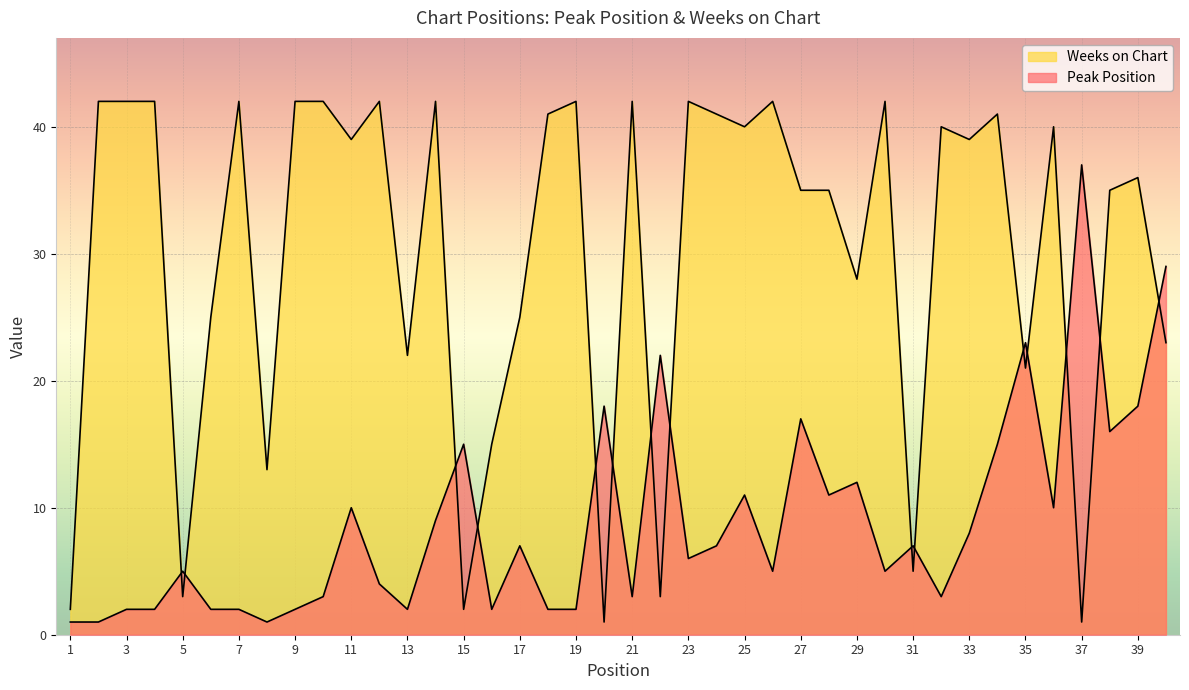

List the series in order of their peak value, highest first.

Weeks on Chart, Peak Position